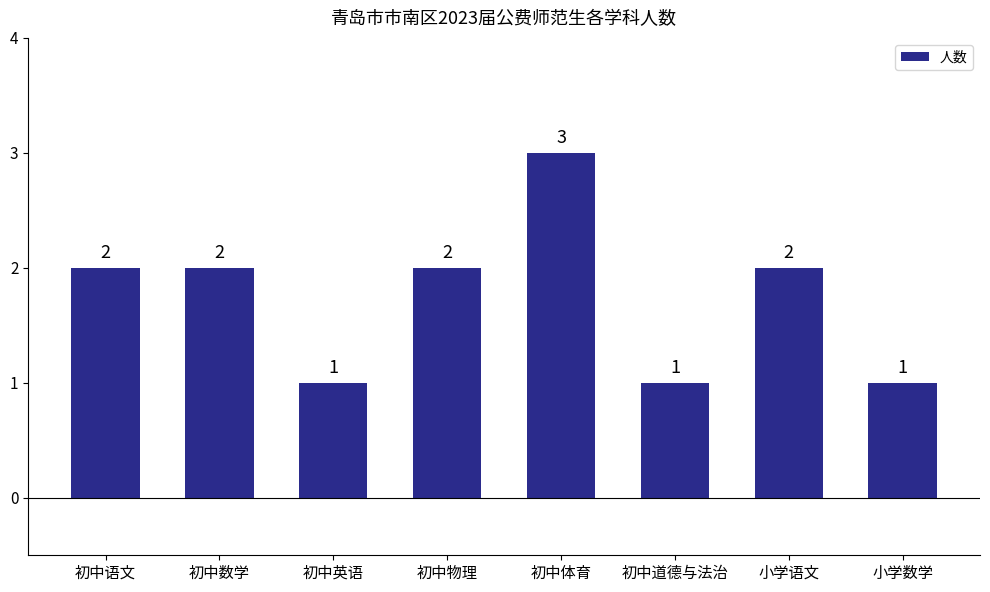

Reading left to right, list all the values displayed in this chart.

2	2	1	2	3	1	2	1